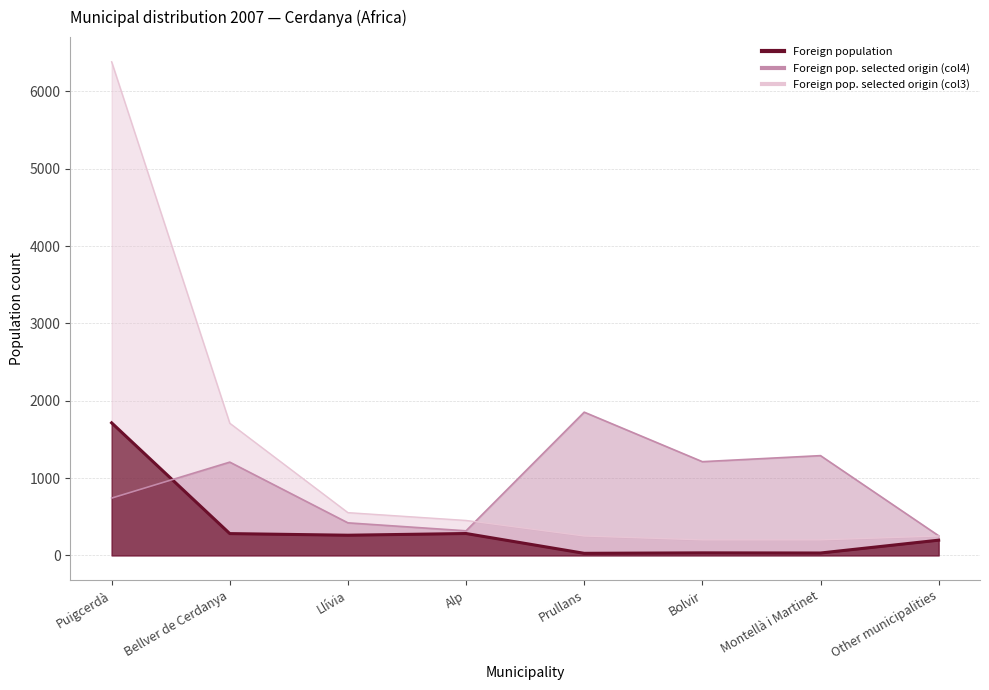

Rank the series at Bellver de Cerdanya from lowest to highest value.

Foreign population, Foreign pop. selected origin (col4), Foreign pop. selected origin (col3)